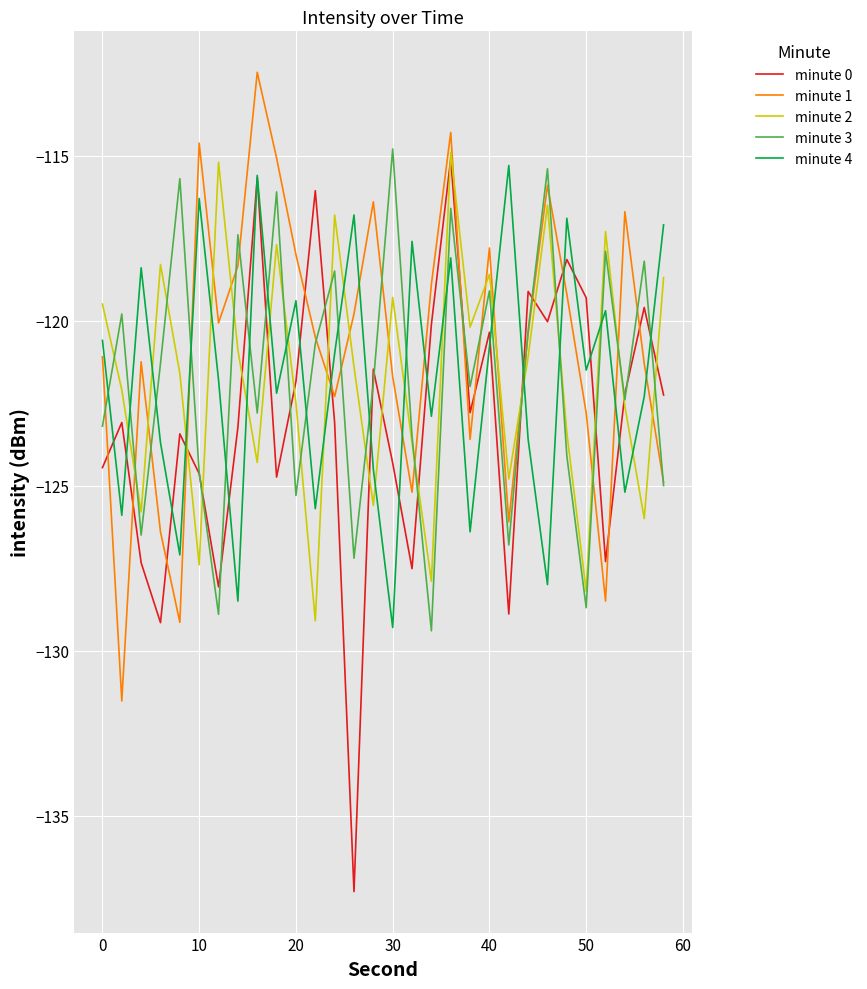

Which series has the largest range (max minus min)?

minute 0